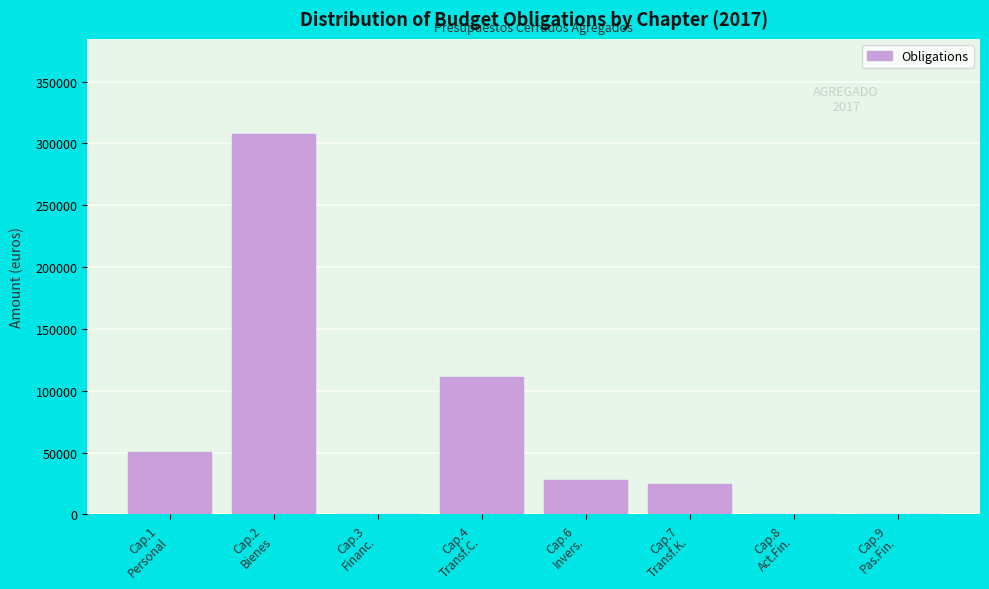

What is the sum of all values?

521827.1